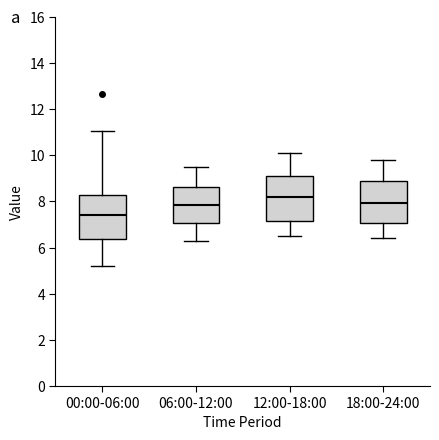

Reading left to right, read every box against the y-axis: the position of its median line, the range the box covers, and the ends of its whiskers. The values are not printed on the chart, so give them approximately, as read against the axis.

00:00-06:00: median 7.4, box 6.4 to 8.2, whiskers 5.2 to 11.0
06:00-12:00: median 7.8, box 7.0 to 8.6, whiskers 6.4 to 9.6
12:00-18:00: median 8.2, box 7.2 to 9.2, whiskers 6.6 to 10.2
18:00-24:00: median 8.0, box 7.0 to 8.8, whiskers 6.4 to 9.8